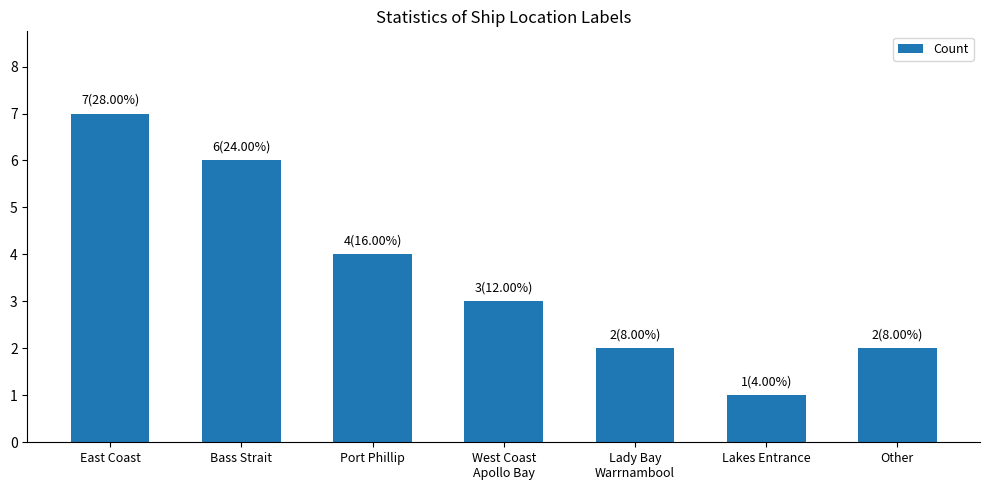

At which label is the value closest to 4?

Port Phillip